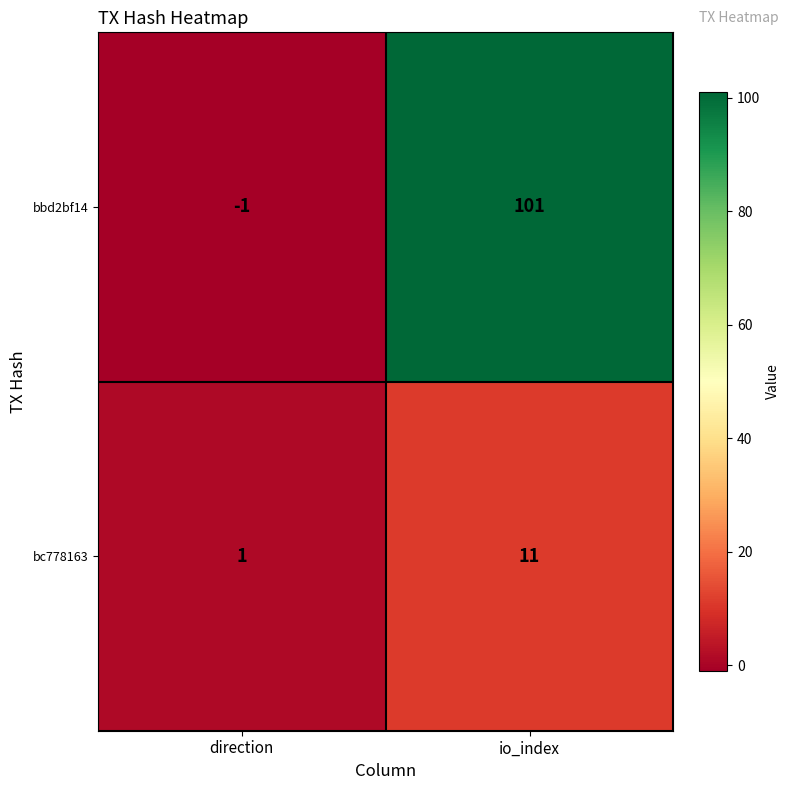

At which category does the chart reach its minimum across all series?

direction